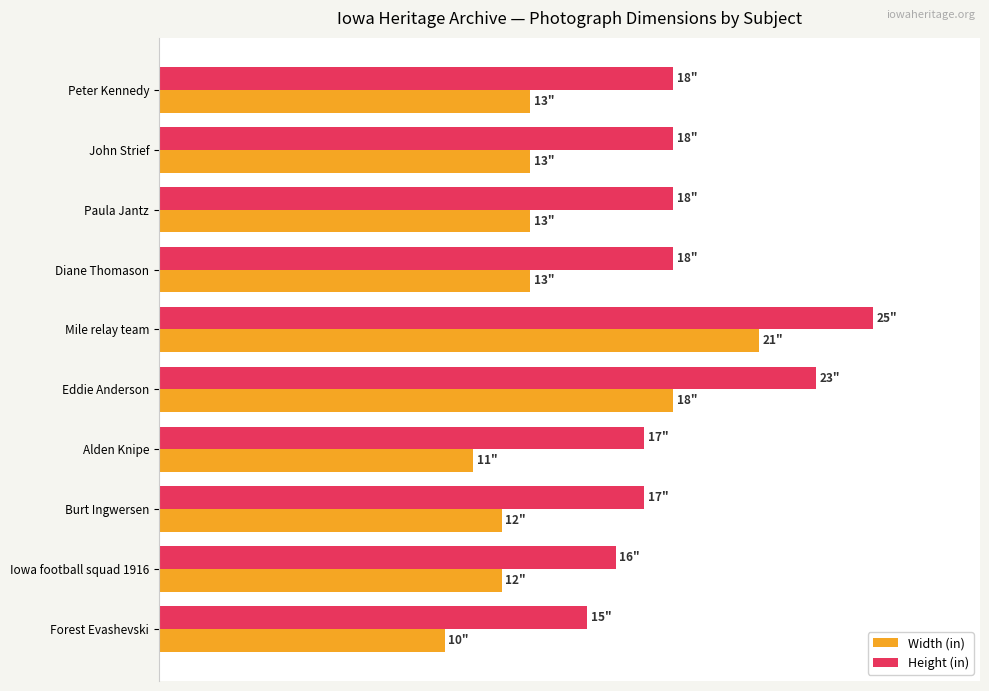

How many bars are there in each group?

2